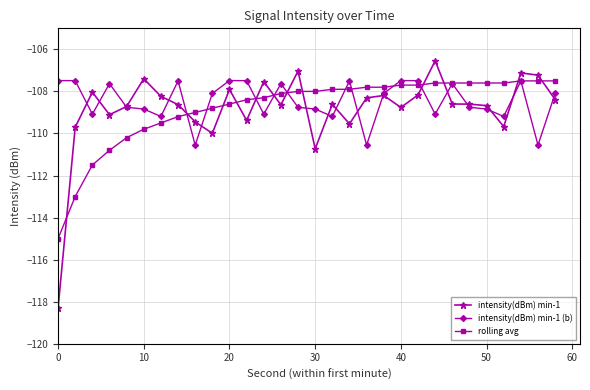

How many lines are shown in the chart?

3